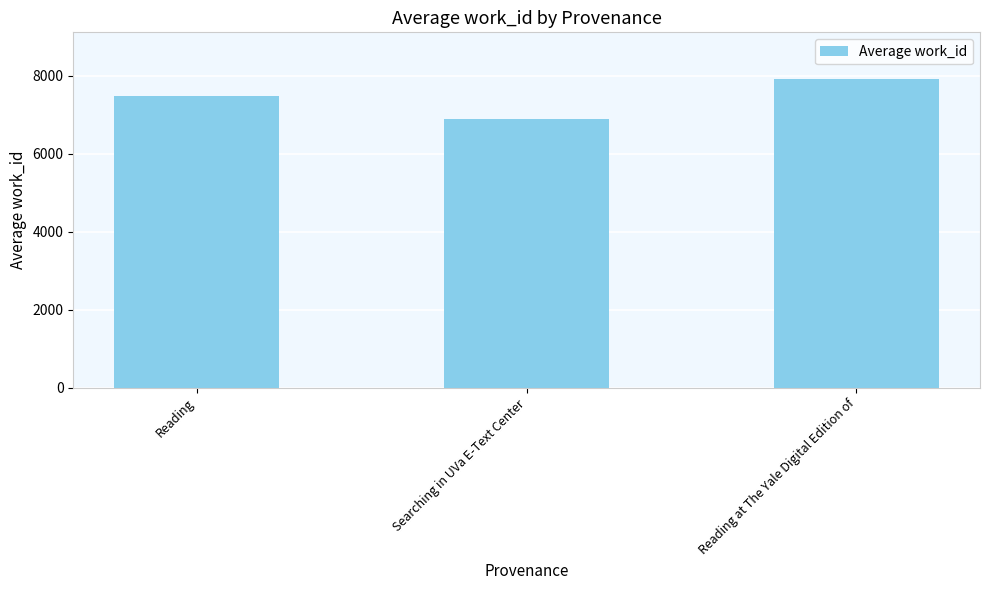

List the labels in order of value, largest first.

Reading at The Yale Digital Edition of, Reading, Searching in UVa E-Text Center